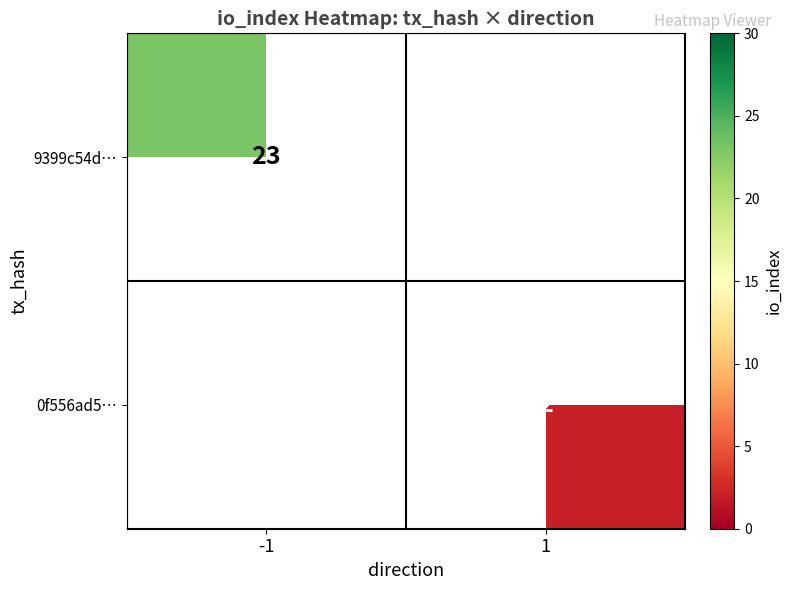

The value of 0f556ad5… at 1 is 2. True or false?

True